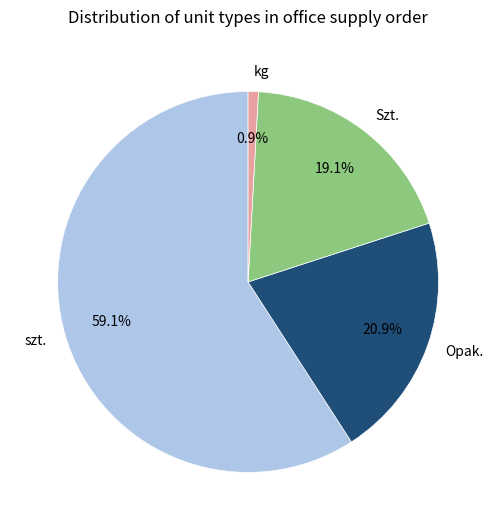

Which slice is the largest?

szt.